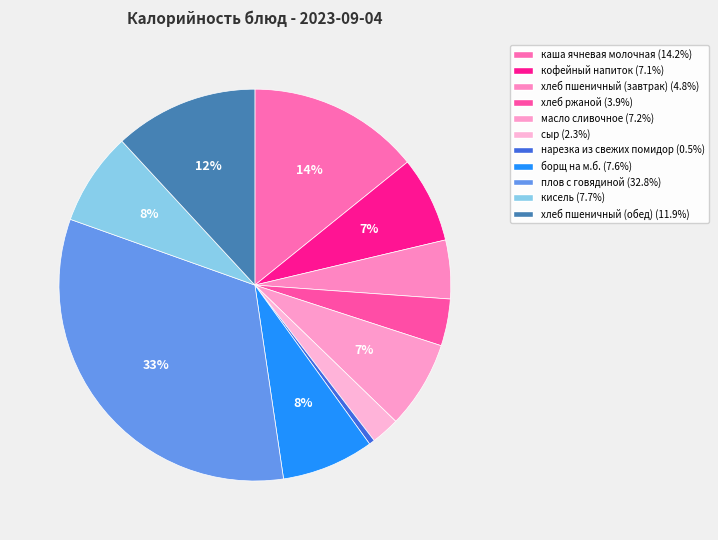

To the nearest percent, what is the difference between the largest and smallest slice percentages?

32%